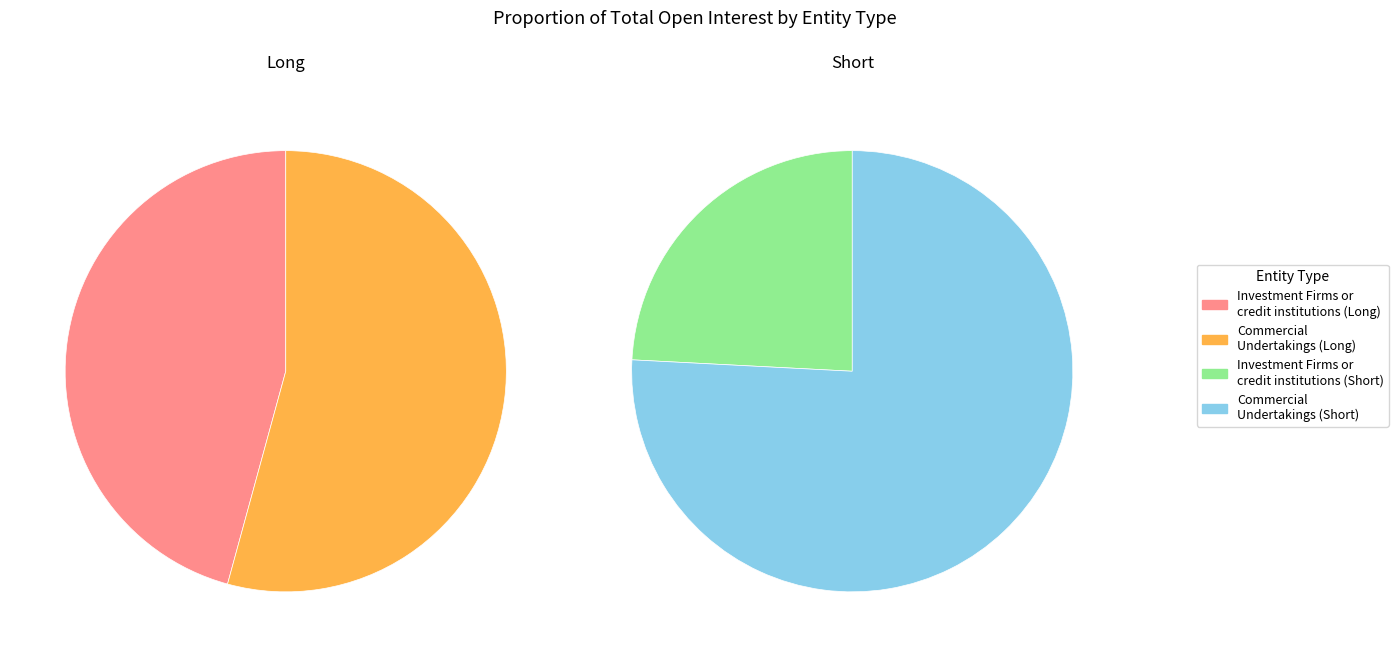

To the nearest percent, what percentage of the pie is Commercial Undertakings?

54%